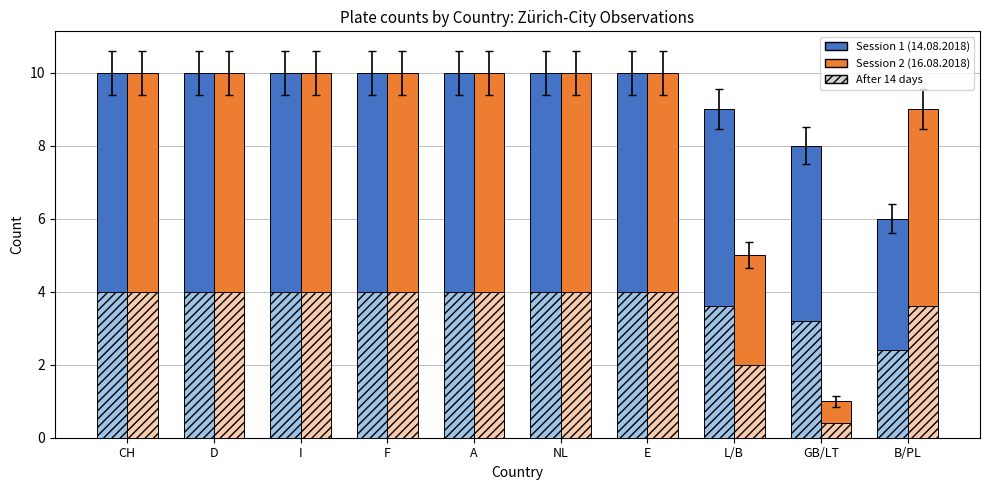

Which category has the lowest value across all series?

GB/LT